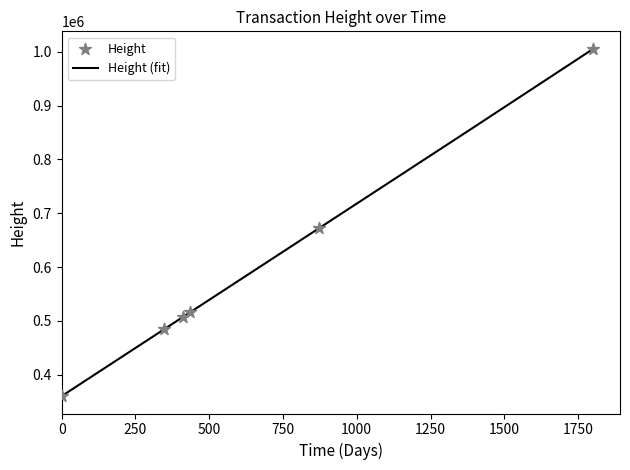

Approximately how many times larger is the value at 2018-07-24 compared to 2017-05-15?

1.4